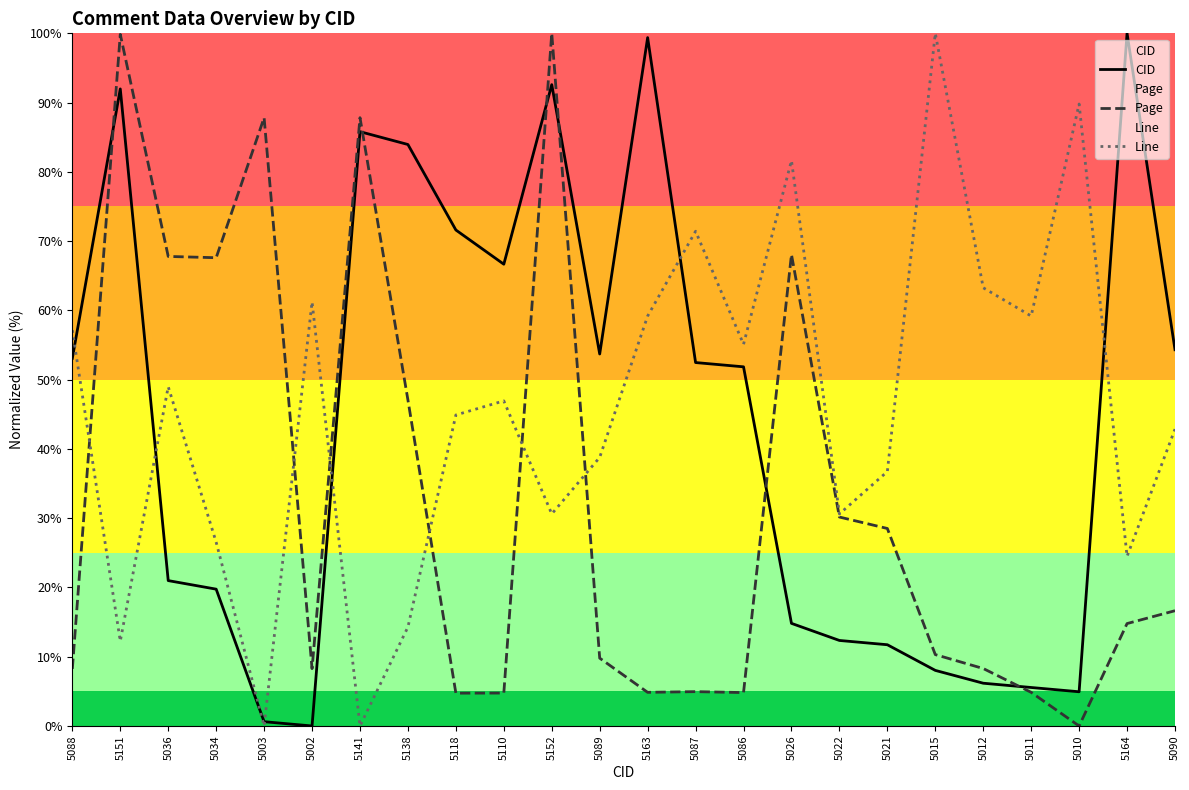

What is the label of the 8th point from the left?

5138